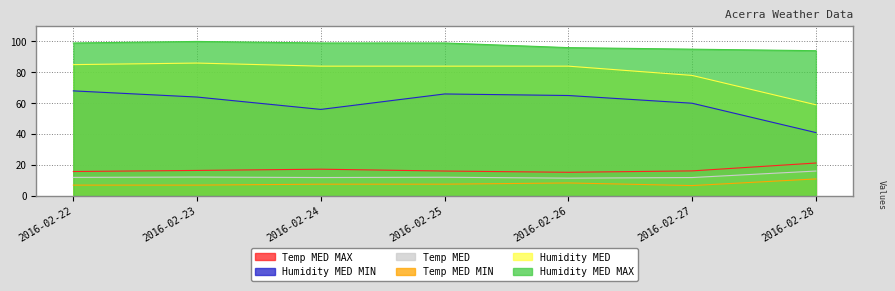

How many lines are shown in the chart?

6